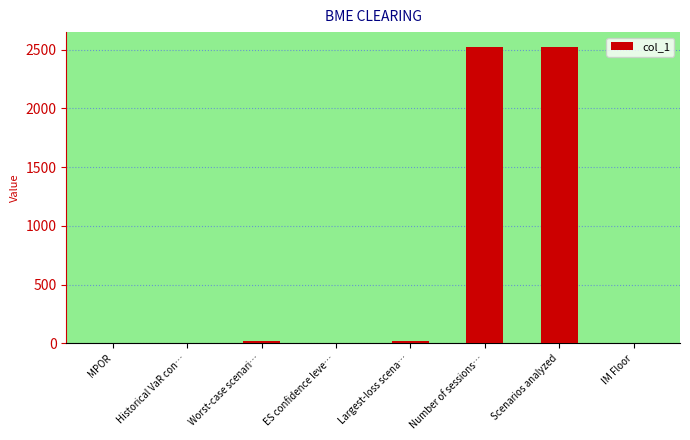

What is the greatest value displayed?

2522.0